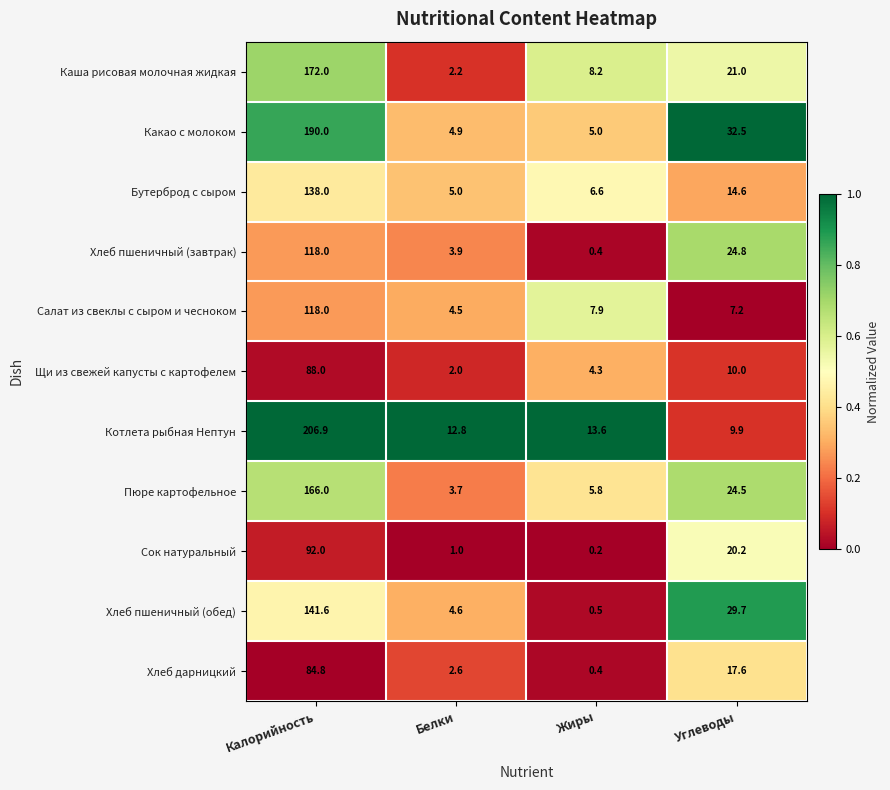

Which label corresponds to the largest value in the chart?

Калорийность